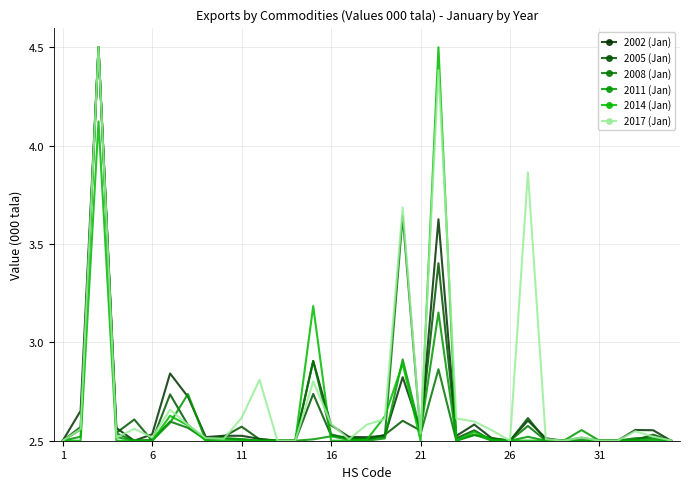

How many times do 2008 (Jan) and 2002 (Jan) cross each other?

7